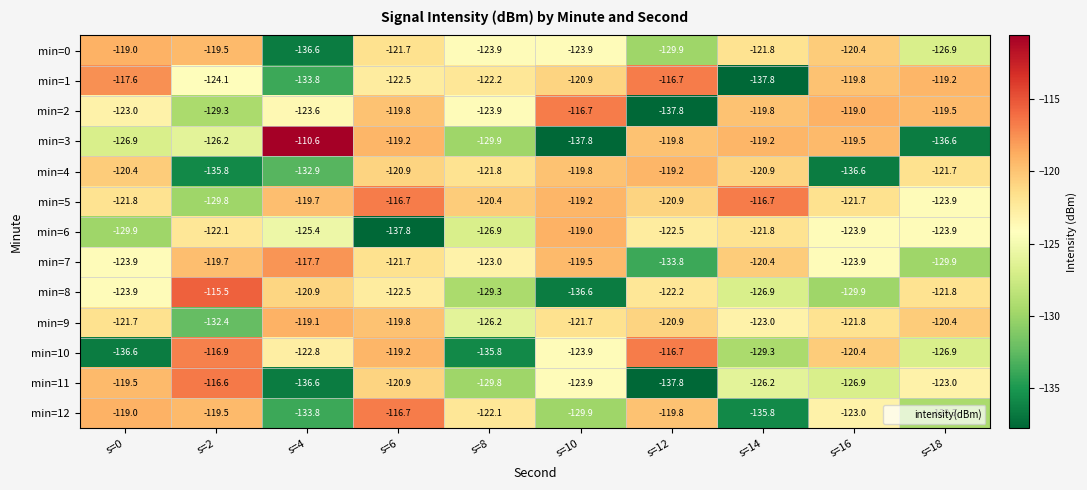

The min=11 series shows -123.9 at s=10. True or false?

True